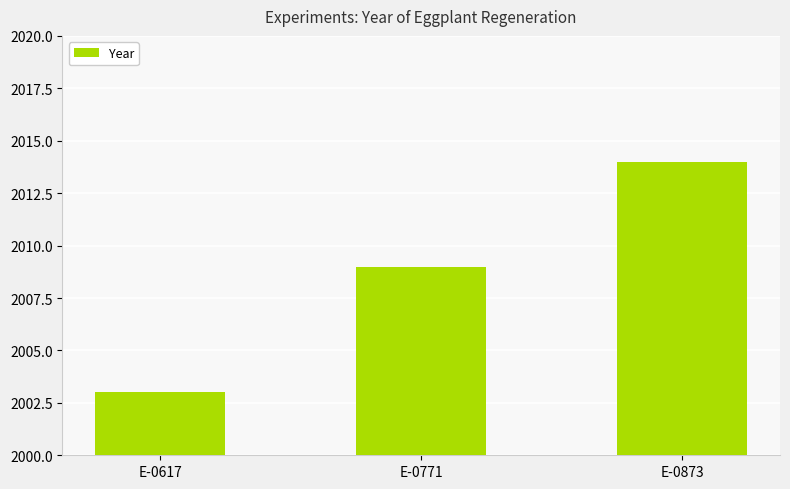

What is the minimum value shown in the chart?

2003